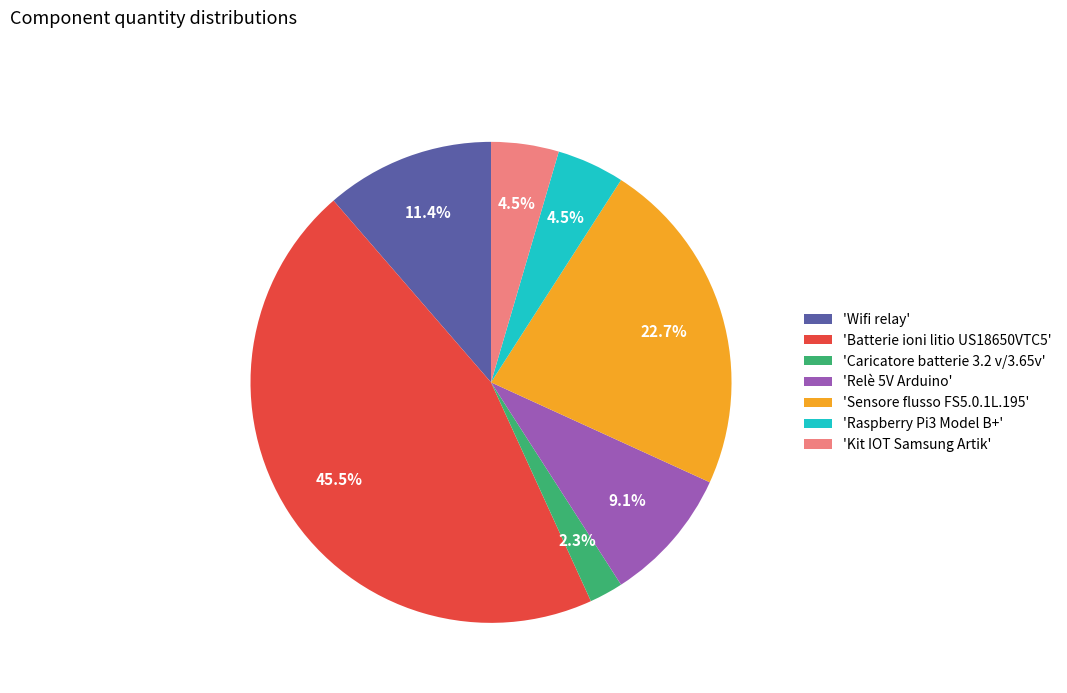

Is the sum of 'Sensore flusso FS5.0.1L.195' and 'Batterie ioni litio US18650VTC5' greater than half?

Yes